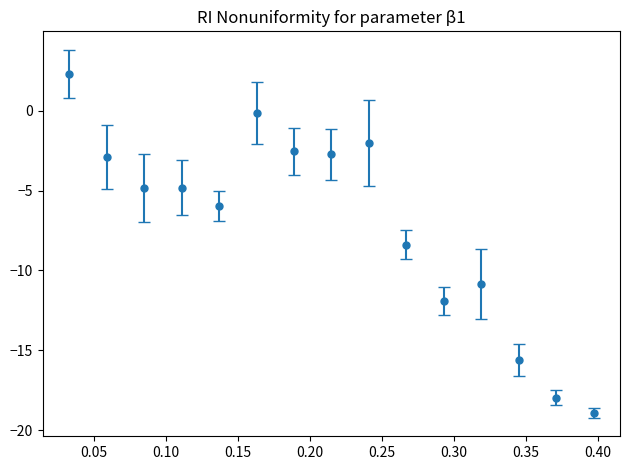

What is the value of the 2nd point from the left?

-2.9